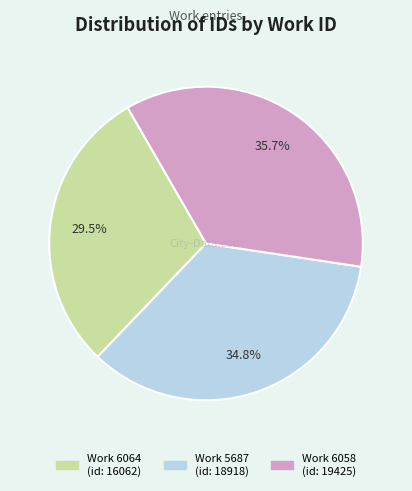

Does any single category account for the majority?

No